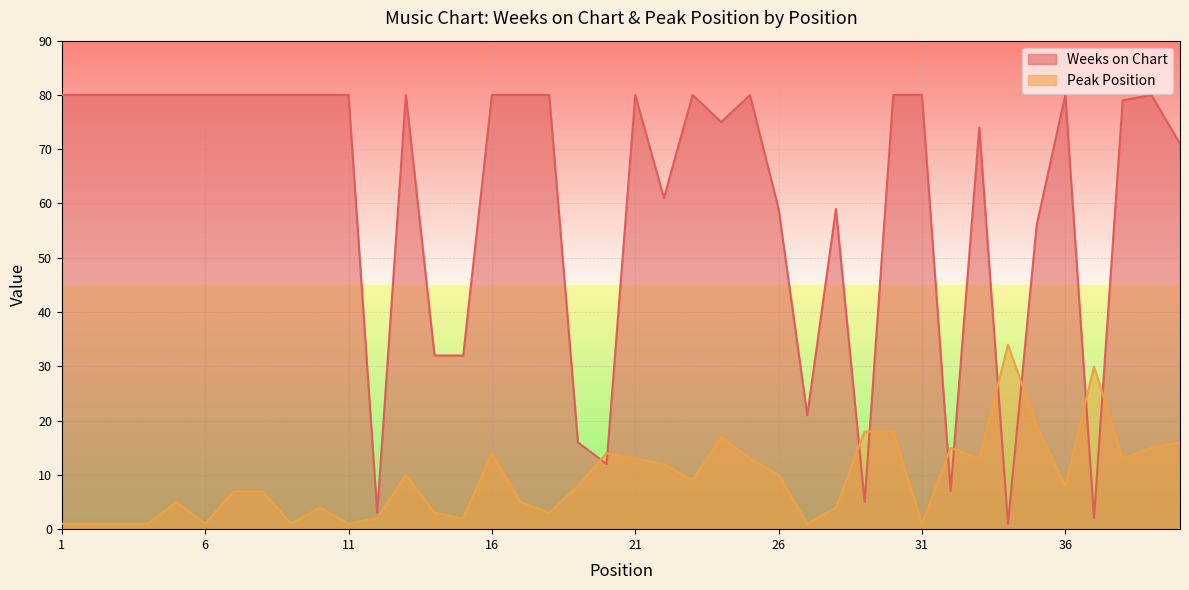

What is the maximum value for Peak Position?

34